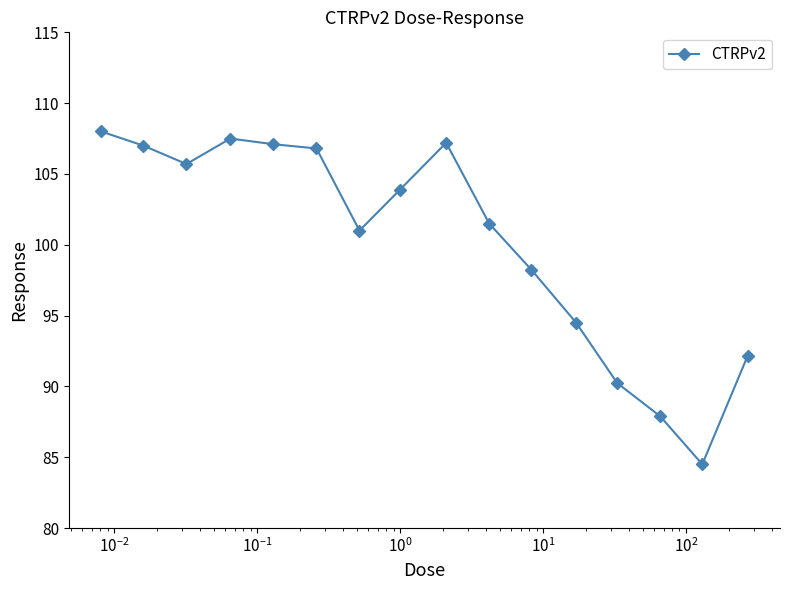

What is the value of the 4th point from the left?

107.5